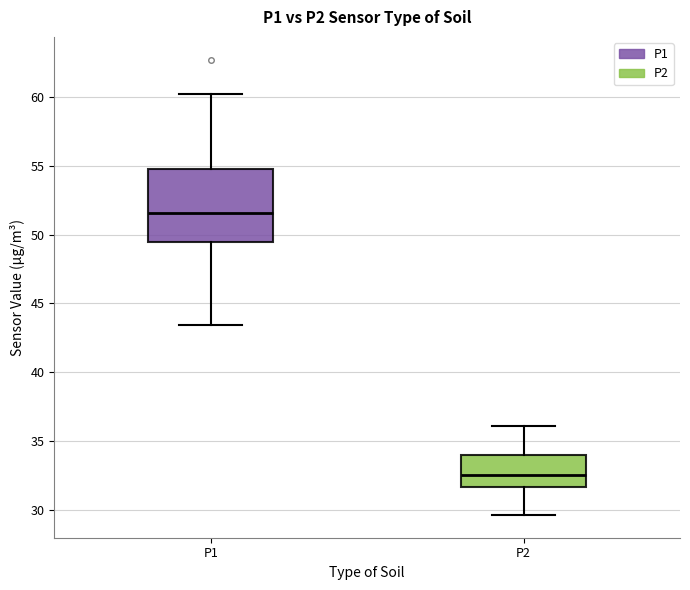

Which box is the tallest, from its lower edge to its upper edge?

P1